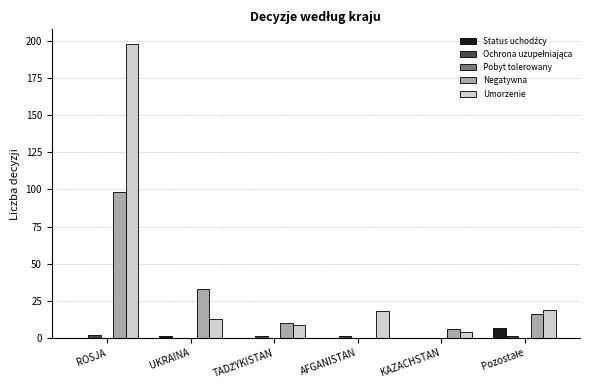

How many series are shown in this chart?

4